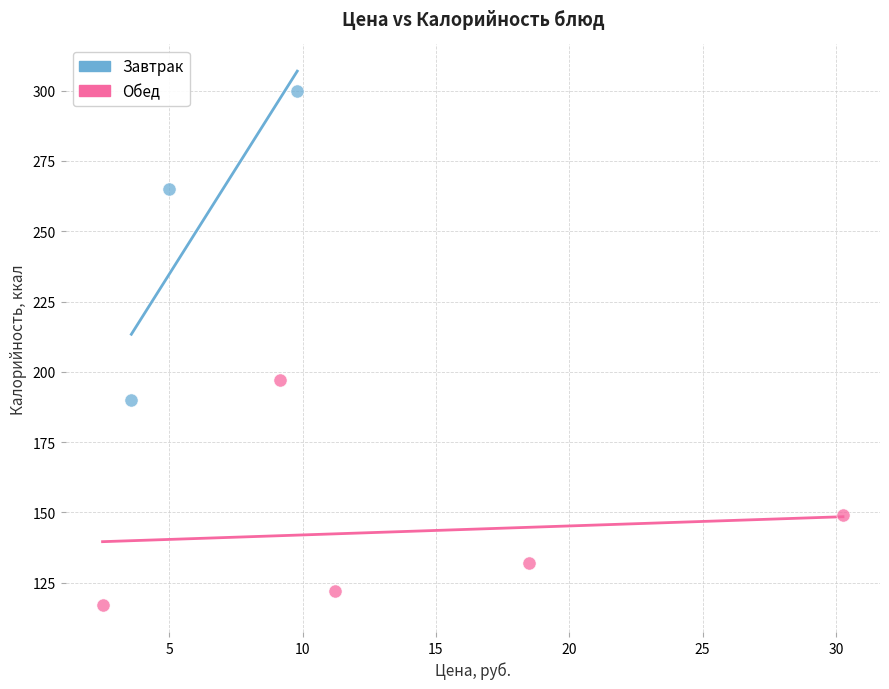

Which series reaches the maximum Y coordinate?

Завтрак